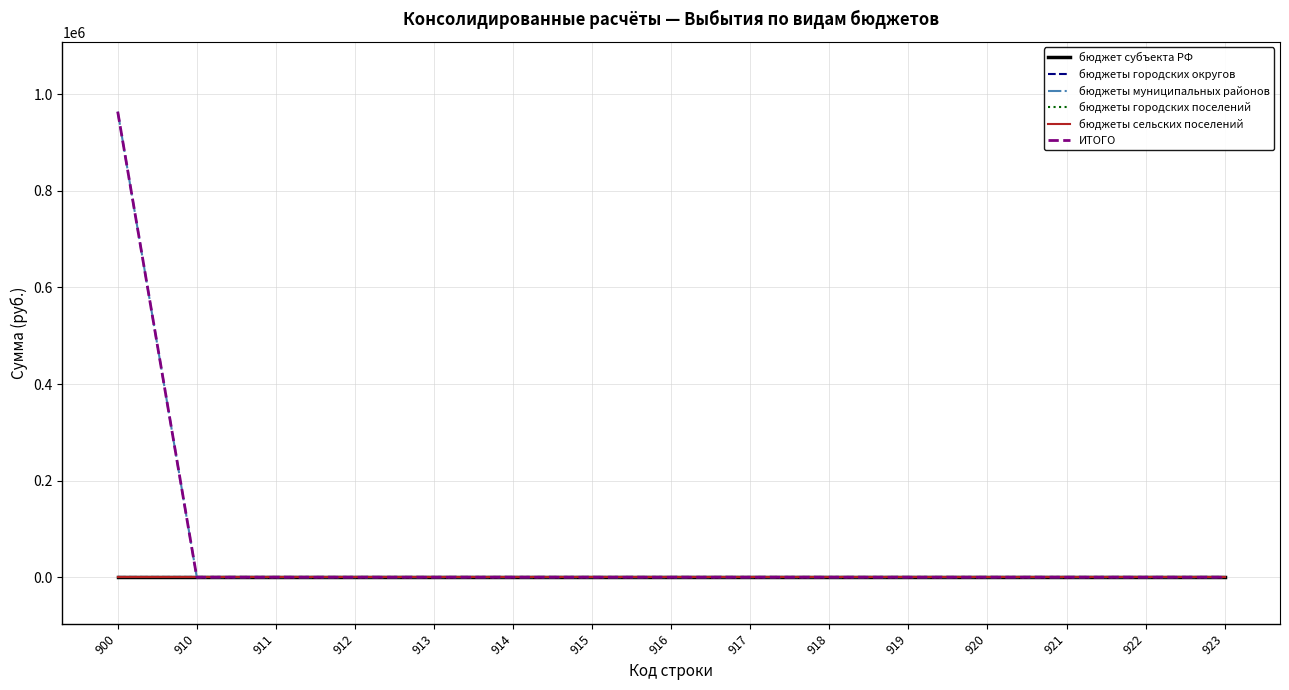

How many lines are shown in the chart?

6